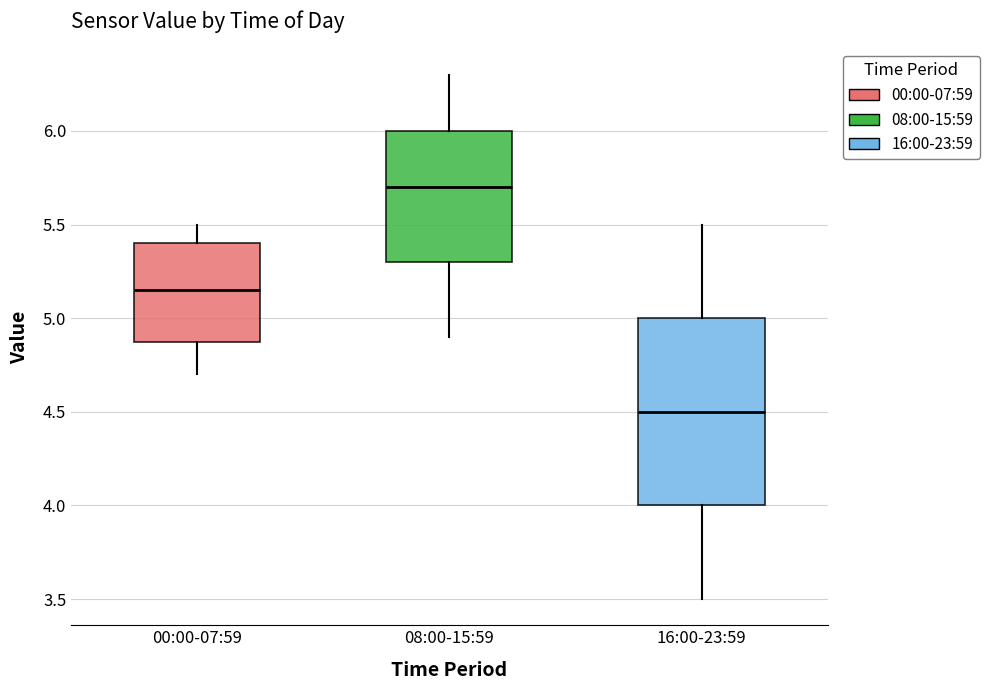

Where is the lower edge of the box for 16:00-23:59 on the y-axis? The values are not printed on the chart, so give them approximately, as read against the axis.

4.00